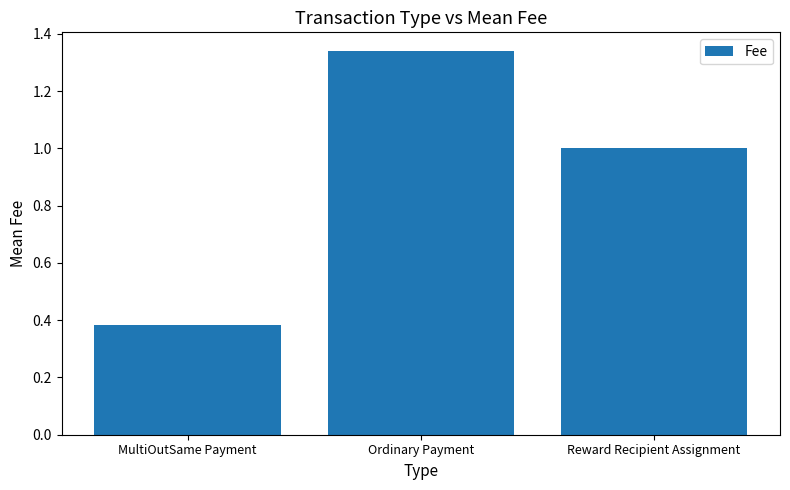

What is the difference between the values at MultiOutSame Payment and Ordinary Payment?

1.0